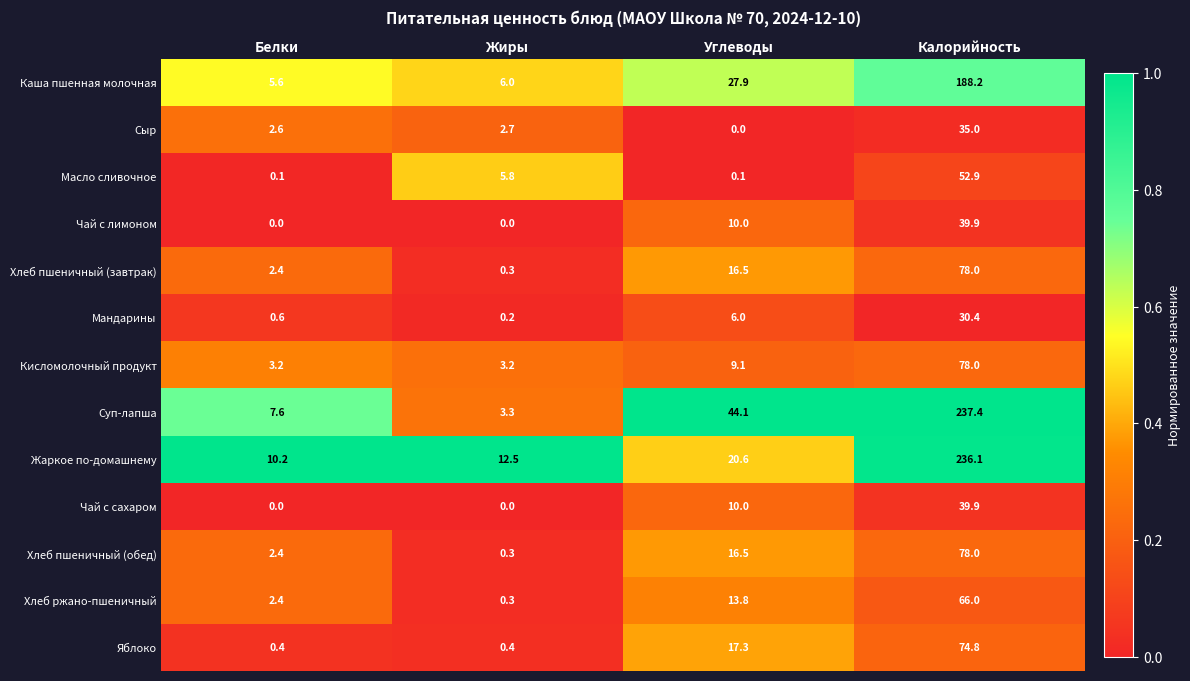

What is the total value across all series at Углеводы?

191.9